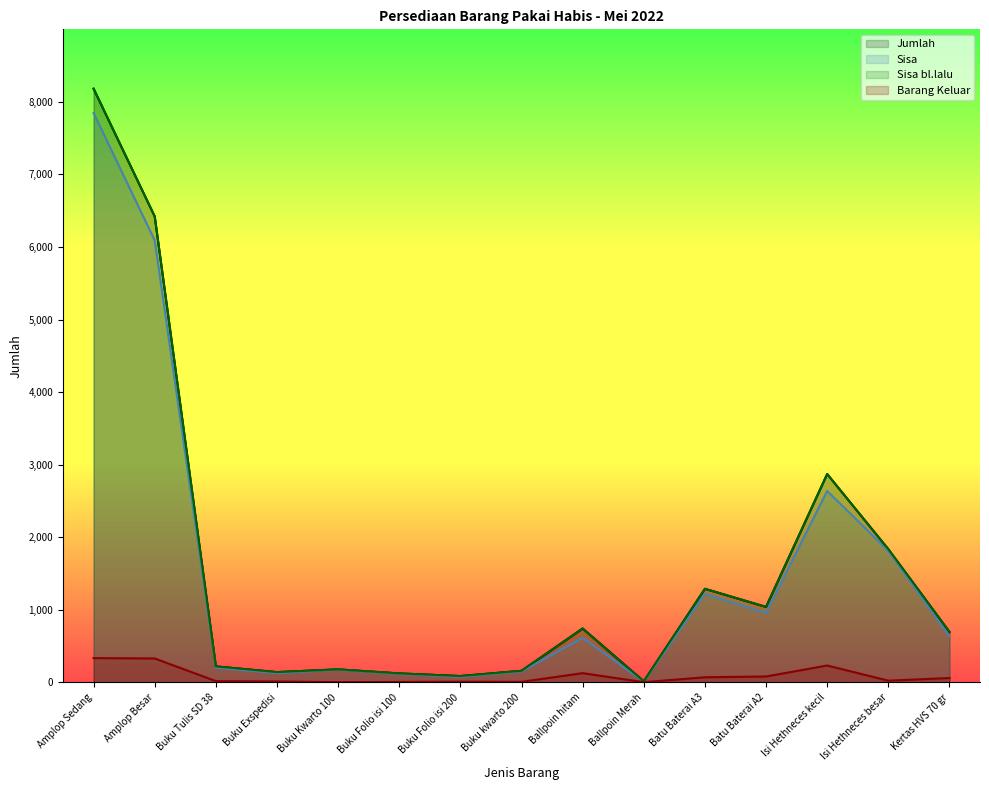

What is the average value of the Sisa series?

1512